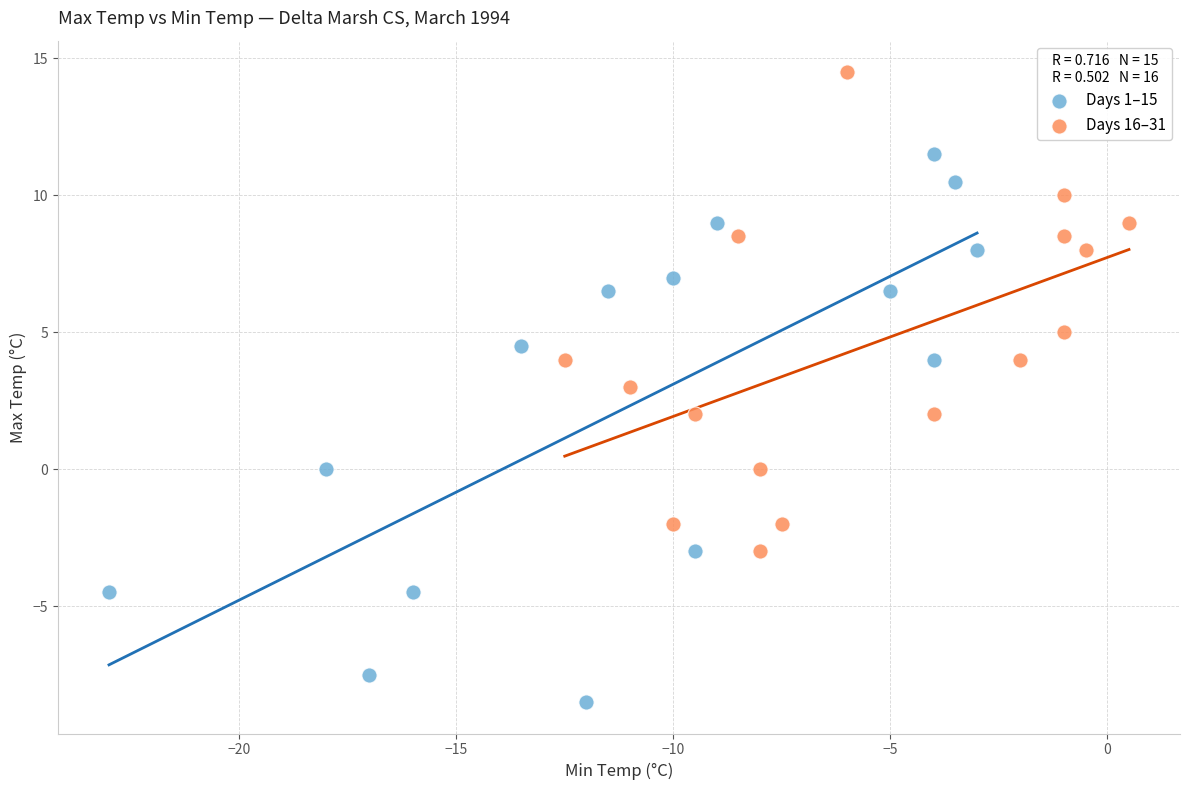

Which series has the widest spread of Y values?

Days 1–15